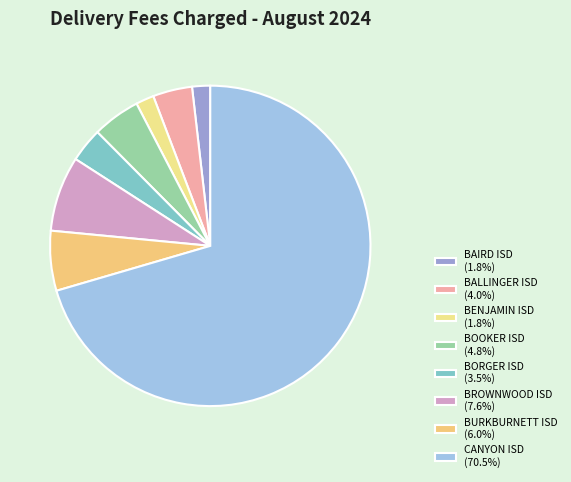

Between BOOKER ISD and BAIRD ISD, which is larger?

BOOKER ISD